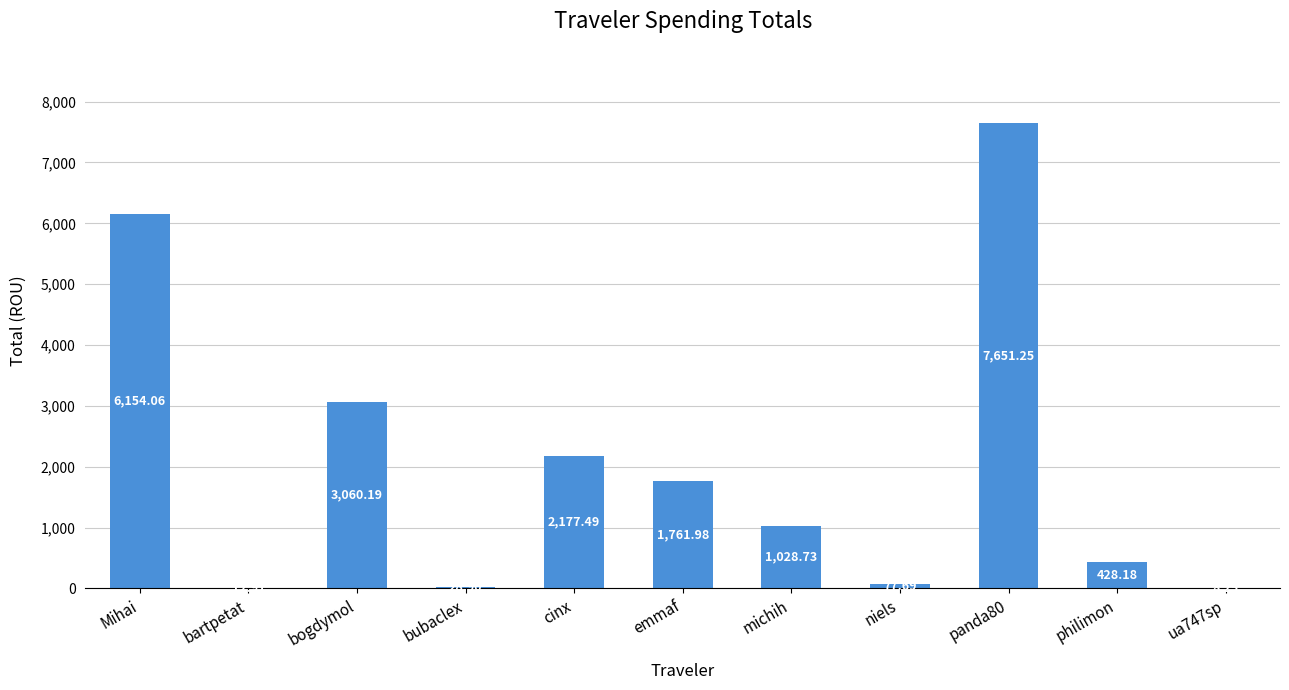

Which has a higher value, Mihai or ua747sp?

Mihai